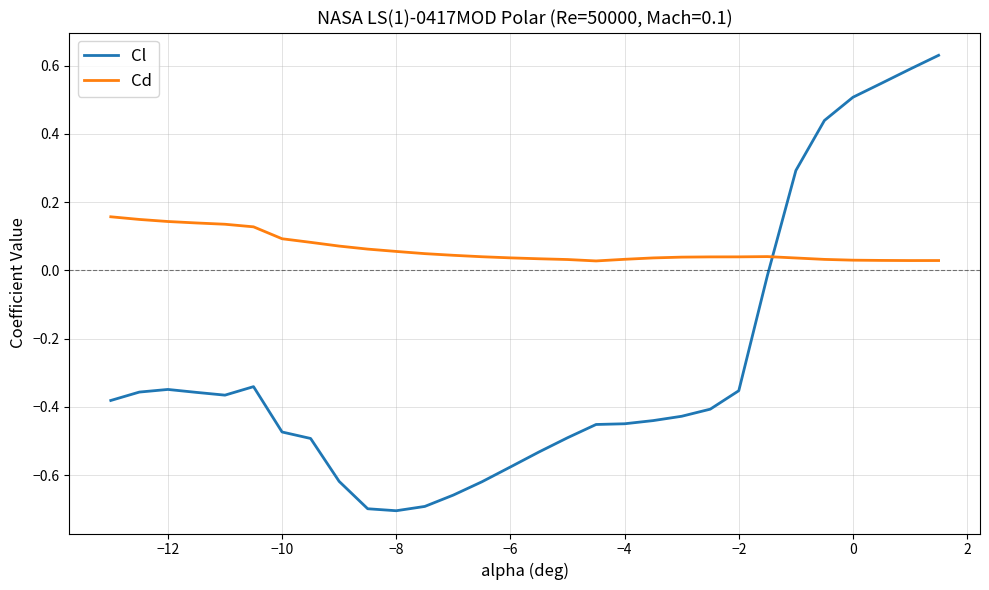

Rank the series by their maximum value, from lowest to highest.

Cd, Cl